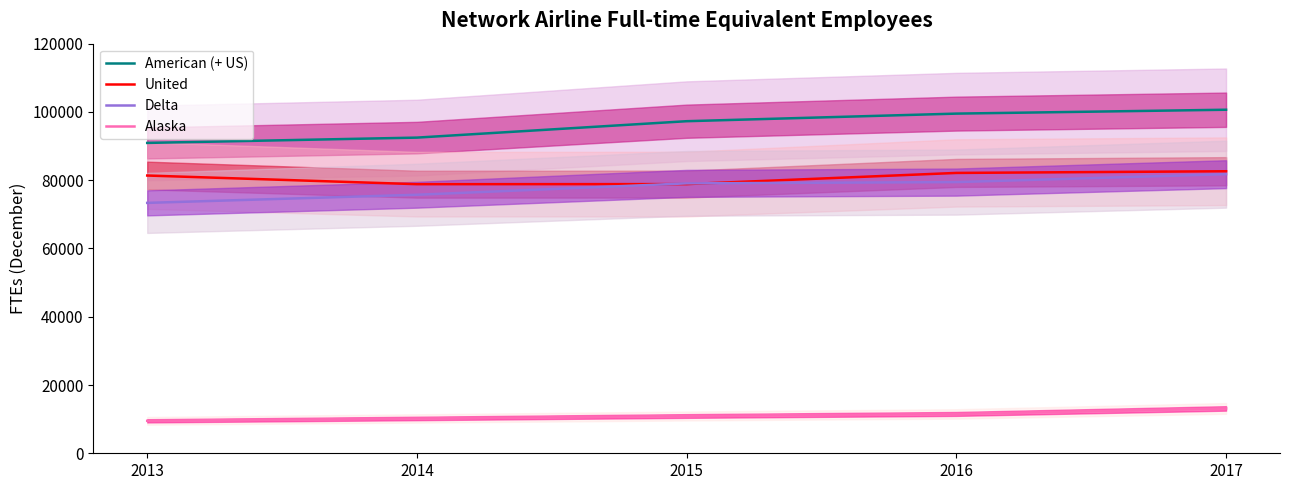

What is the average value of the American (+ US) series?

96167